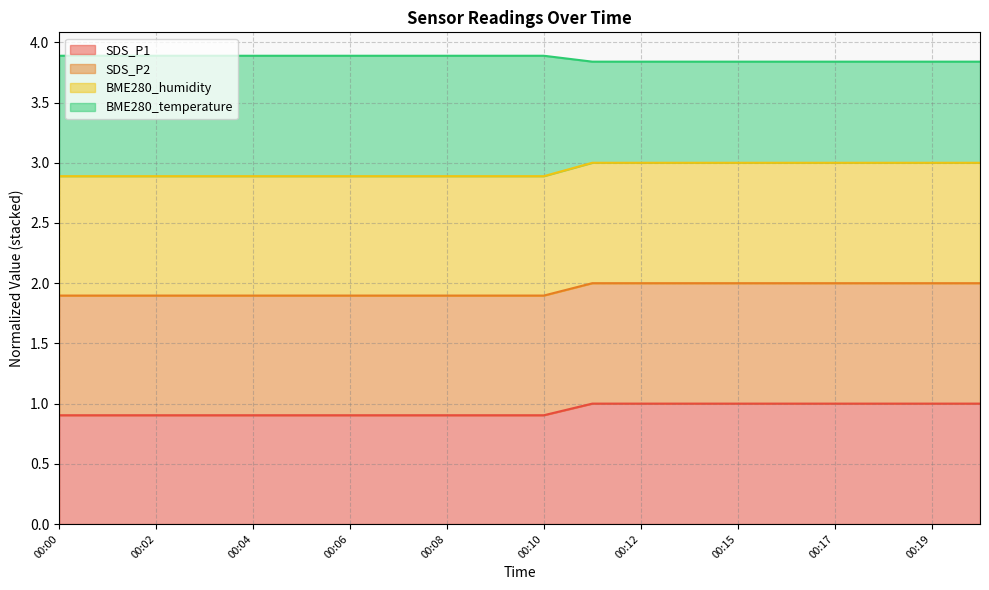

What is the minimum value for SDS_P1?

0.9